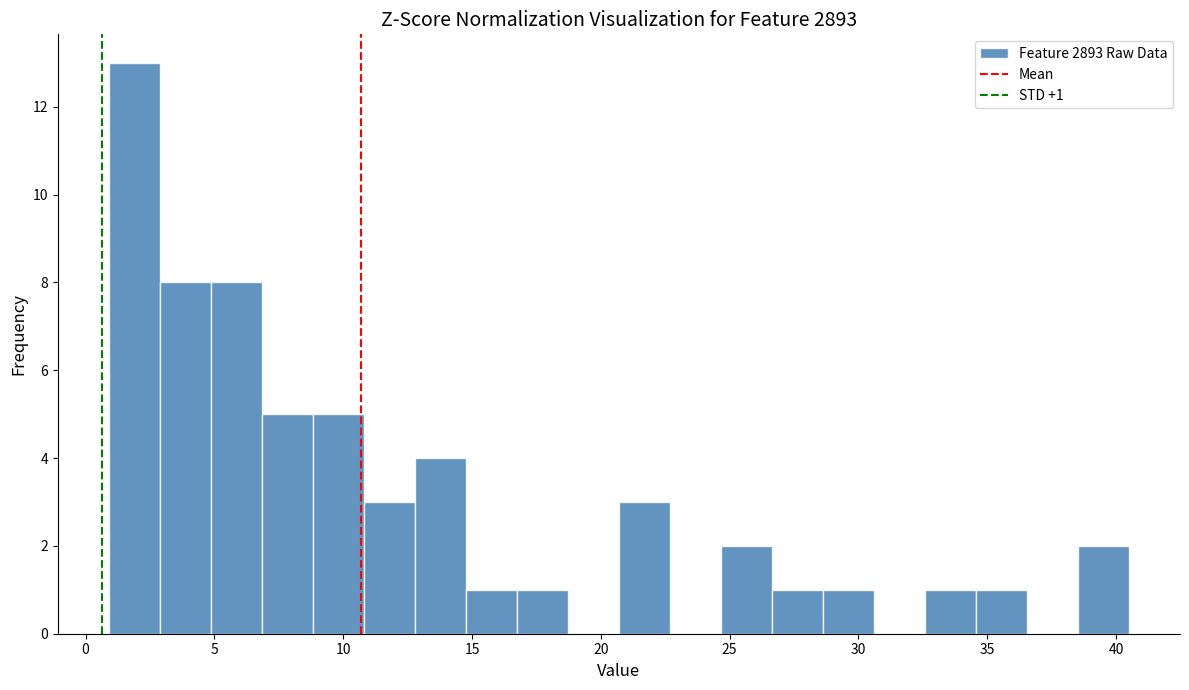

Read against the x-axis, roughly where is the centre of the tallest bar?

2.0